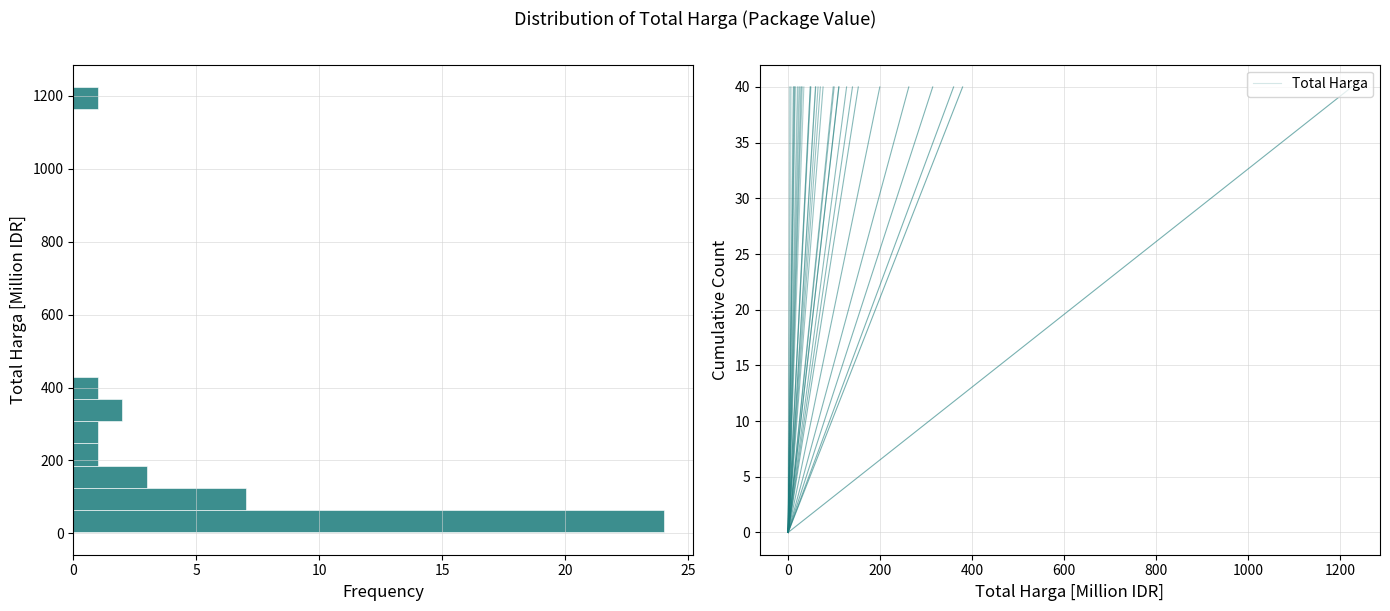

Read against the y-axis, roughly where is the centre of the longest bar?

40